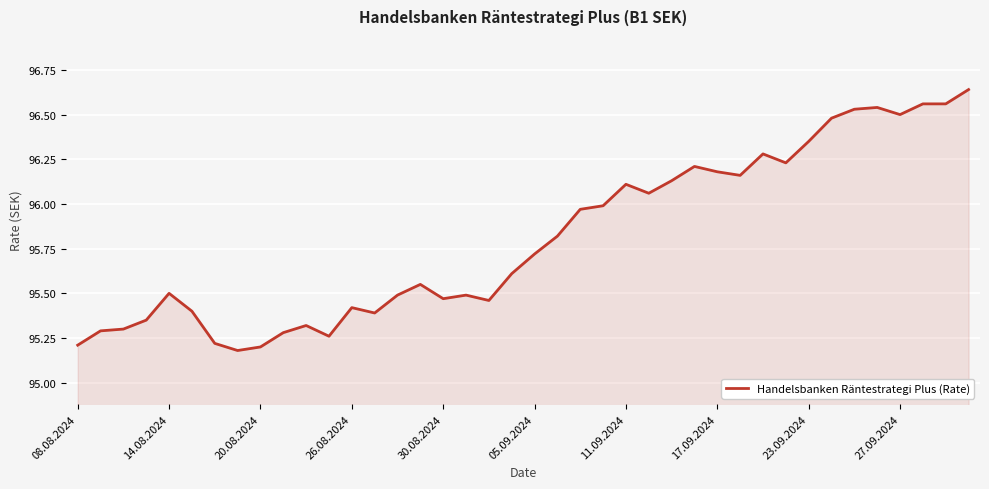

What is the smallest value displayed?

95.2